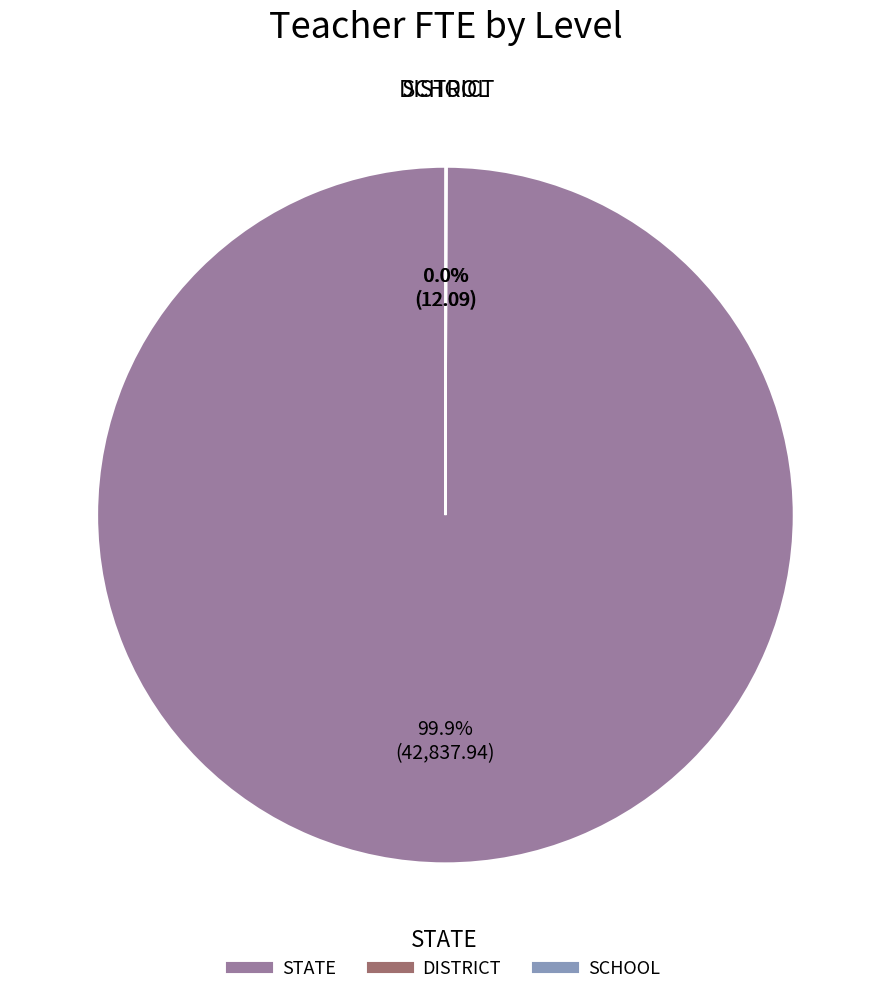

Which slice is the largest?

STATE